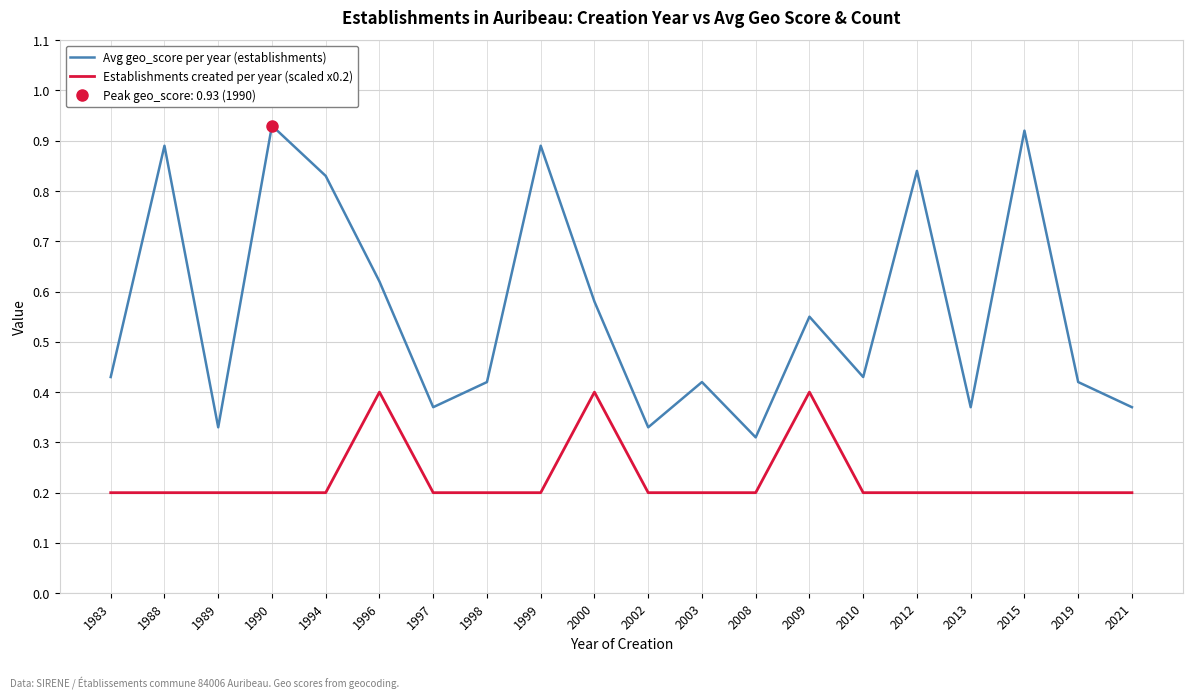

Reading left to right, extract all data points from this chart.

Avg geo_score per year (establishments): 1983=0.4	1988=0.9	1989=0.3	1990=0.9	1994=0.8	1996=0.6	1997=0.4	1998=0.4	1999=0.9	2000=0.6	2002=0.3	2003=0.4	2008=0.3	2009=0.6	2010=0.4	2012=0.8	2013=0.4	2015=0.9	2019=0.4	2021=0.4
Establishments created per year (scaled x0.2): 1983=0.2	1988=0.2	1989=0.2	1990=0.2	1994=0.2	1996=0.4	1997=0.2	1998=0.2	1999=0.2	2000=0.4	2002=0.2	2003=0.2	2008=0.2	2009=0.4	2010=0.2	2012=0.2	2013=0.2	2015=0.2	2019=0.2	2021=0.2